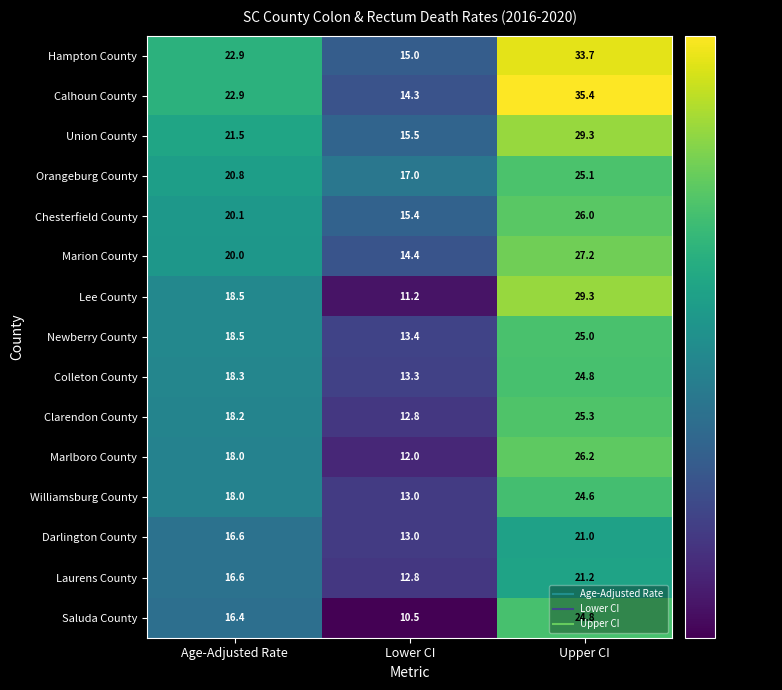

What is the spread (max minus min) of values at Upper CI?

14.4